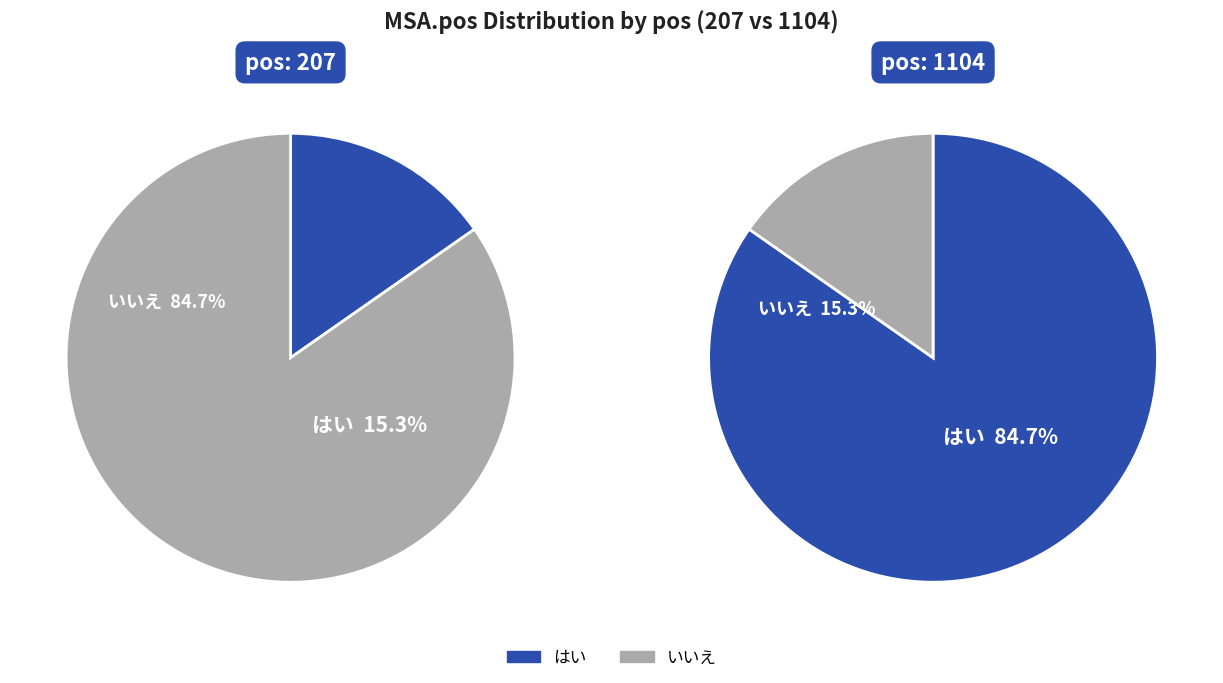

To the nearest percent, what is the difference between the 207 and 1104 slice percentages?

69%